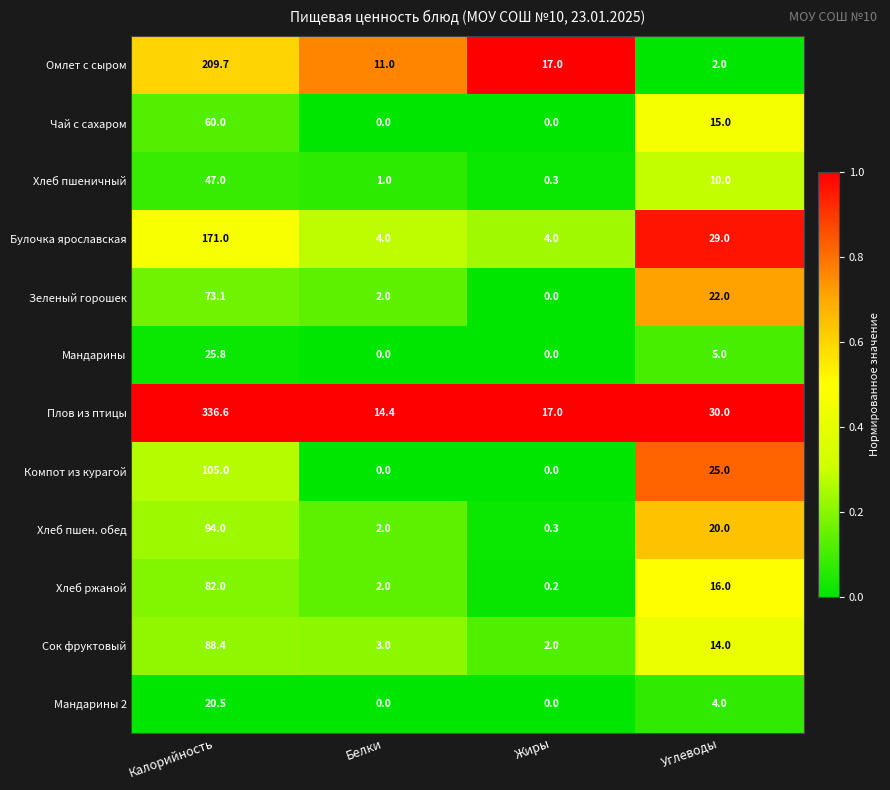

How many data points does each series have?

4